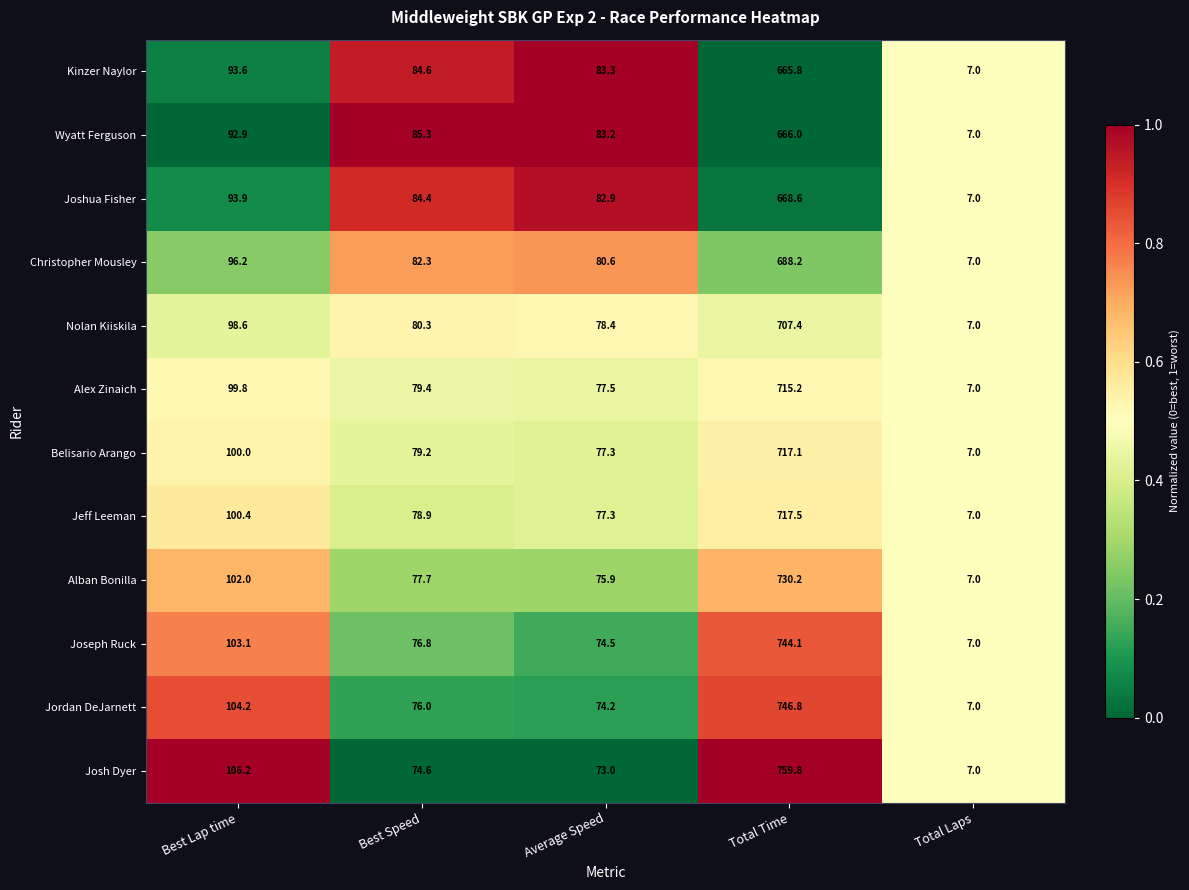

What is the total value across all series at Total Laps?

84.0